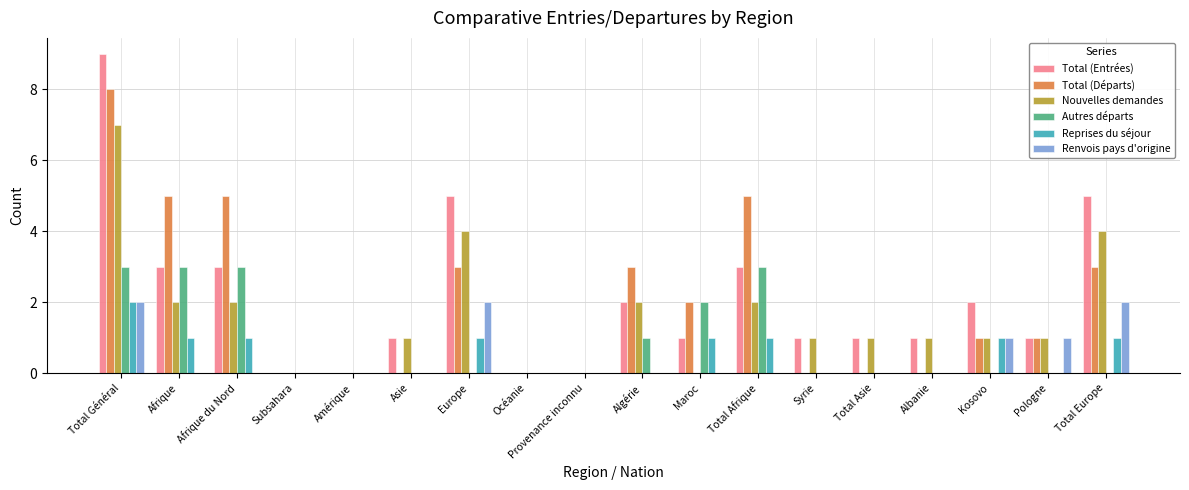

Between Asie and Total Afrique, which series saw the biggest shift?

Total (Départs)